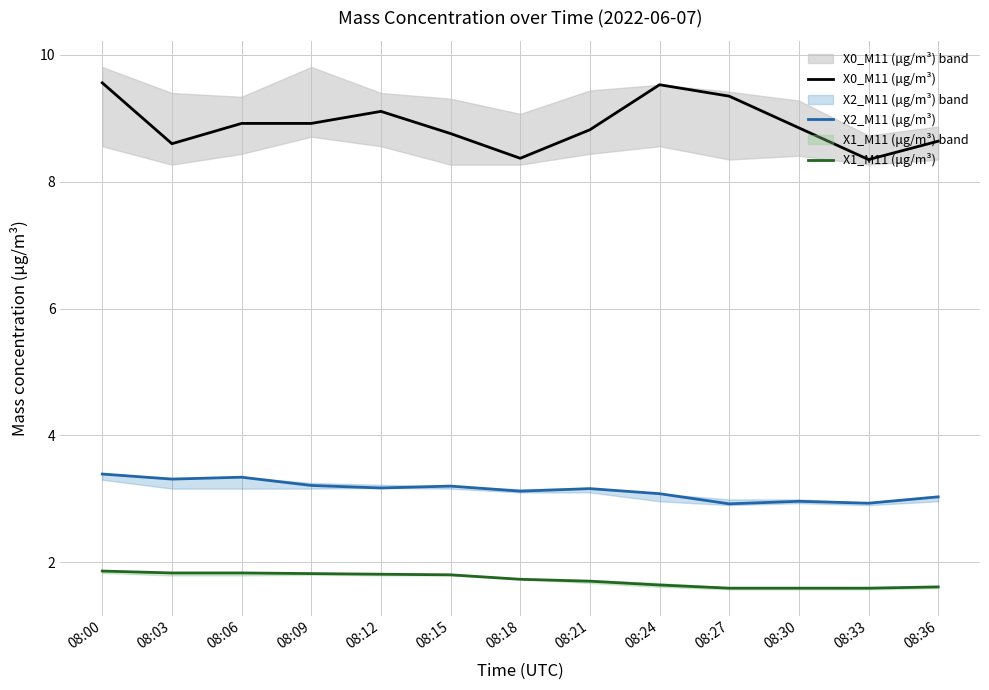

What is the average value of the X2_M11 (μg/m³) series?

3.1